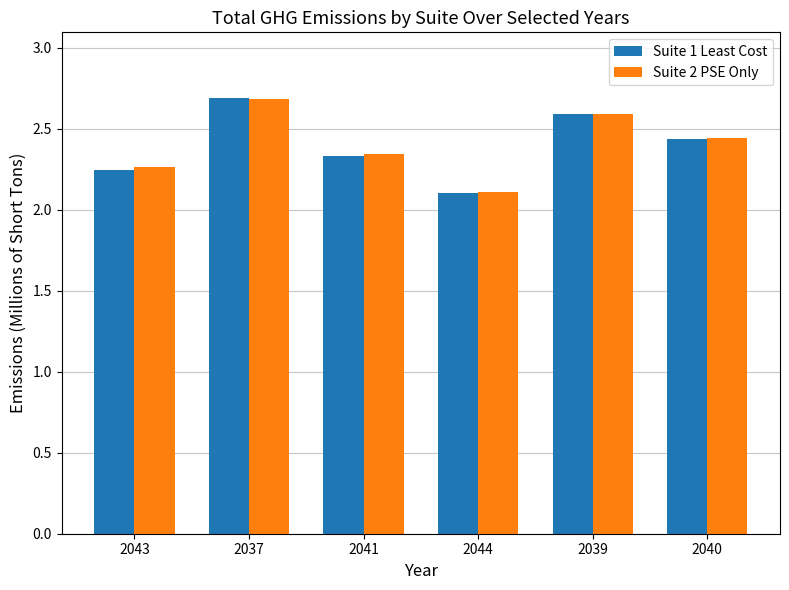

Which series has the largest range (max minus min)?

Suite 1 Least Cost